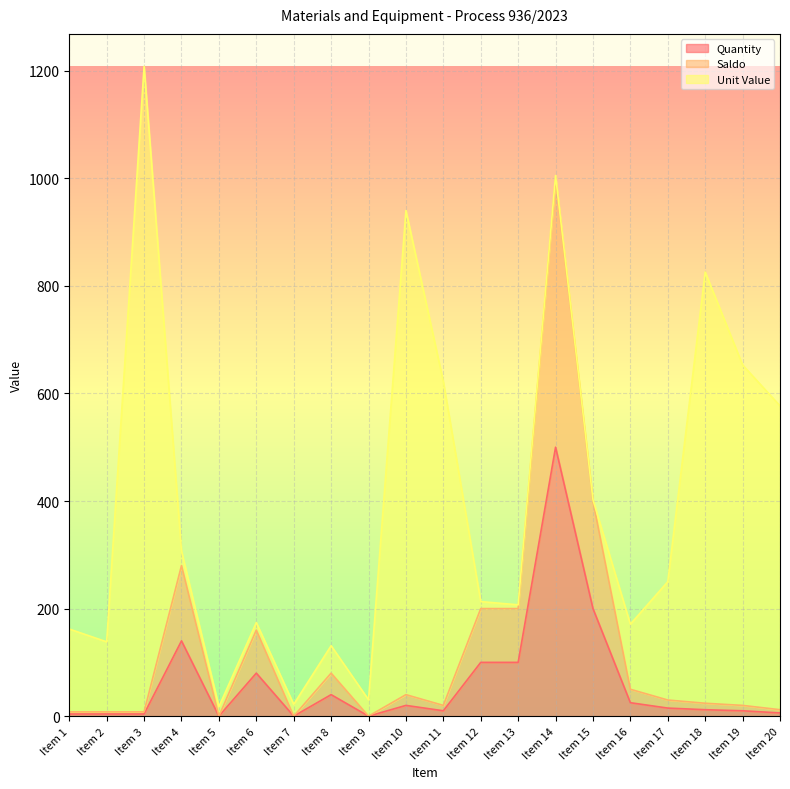

What is the difference between the maximum and minimum values in the Saldo series?

1000